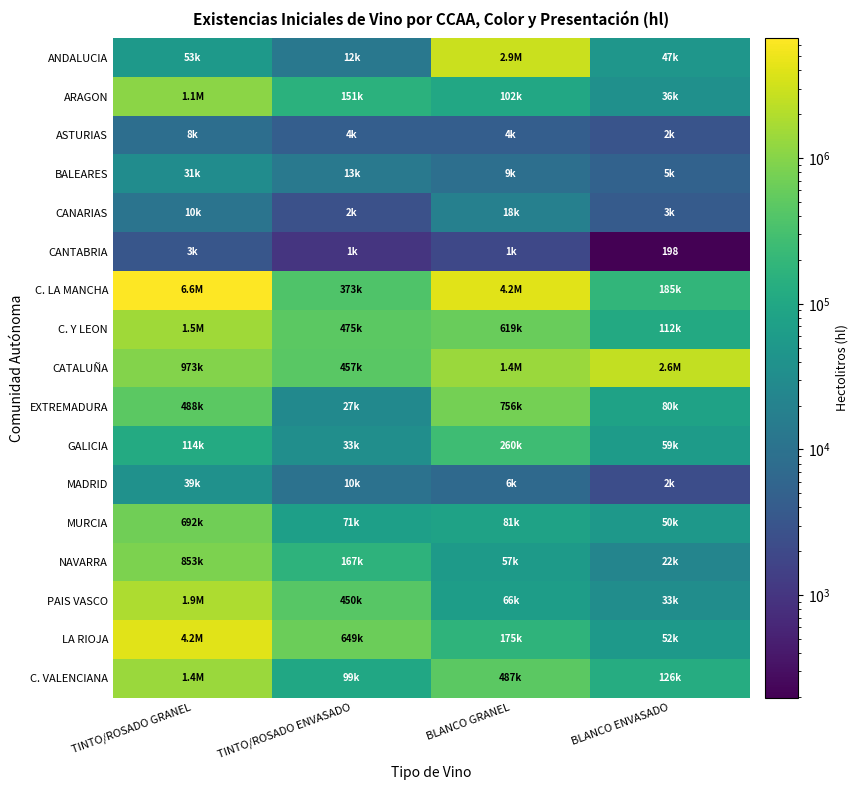

Rank the categories by BALEARES value from lowest to highest.

BLANCO ENVASADO, BLANCO GRANEL, TINTO/ROSADO ENVASADO, TINTO/ROSADO GRANEL